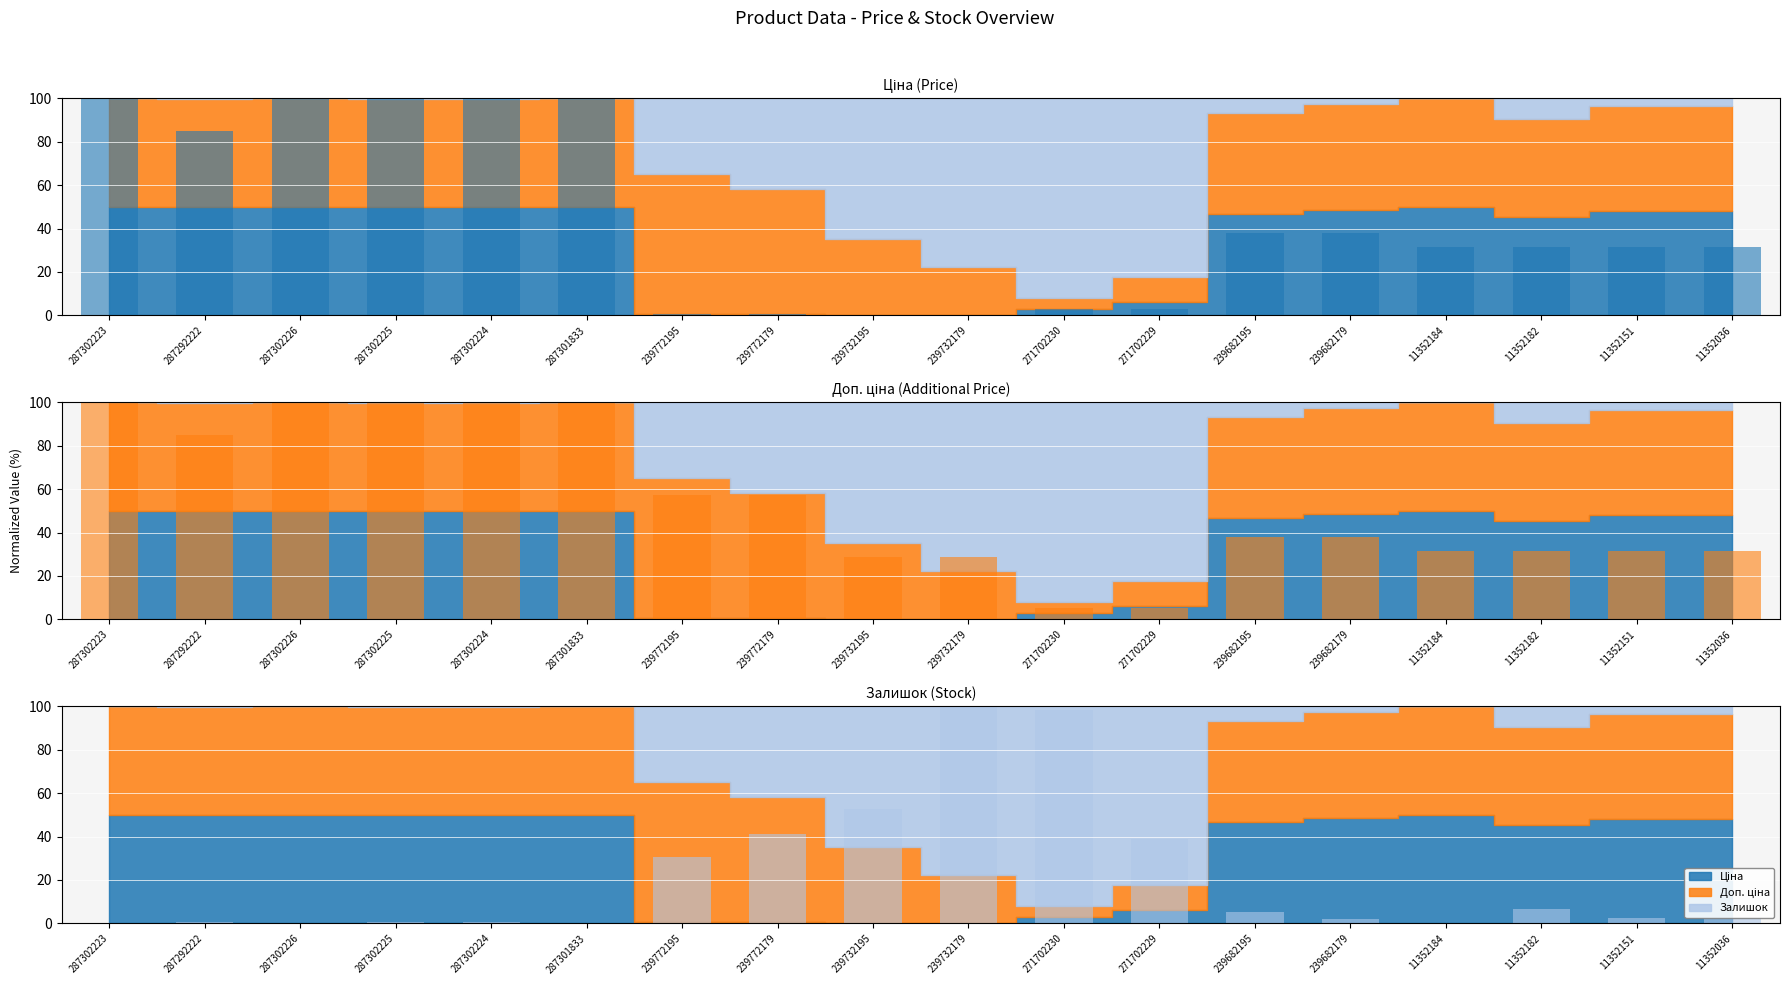

What is the value of the Доп. ціна bar at the 1st from the left?

100.0